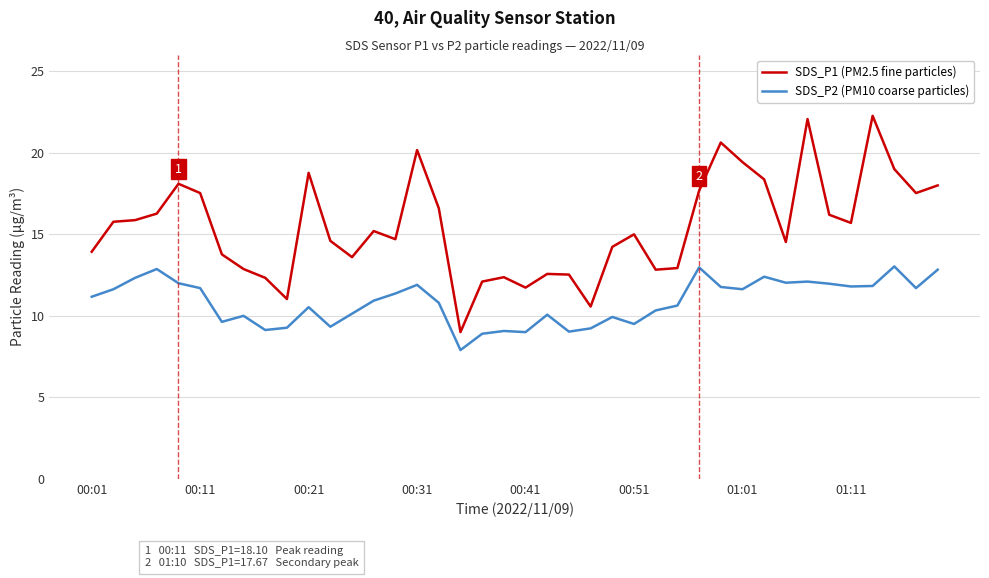

What is the maximum value shown in the chart?

22.3